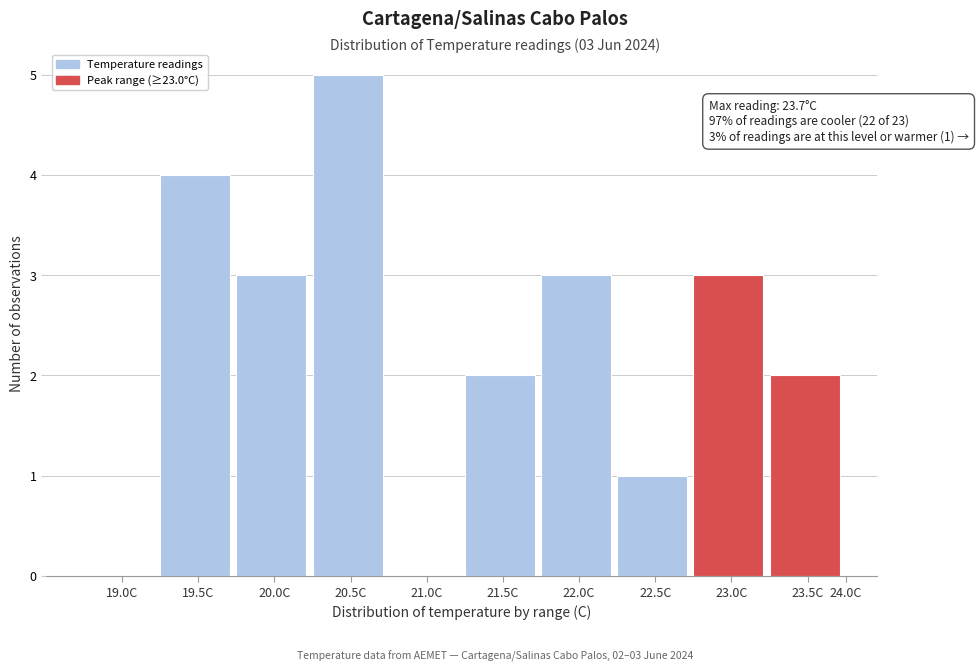

Reading right to left, transcribe all the data shown in this chart.

23.5C=2	23.0C=3	22.5C=1	22.0C=3	21.5C=2	21.0C=0	20.5C=5	20.0C=3	19.5C=4	19.0C=0